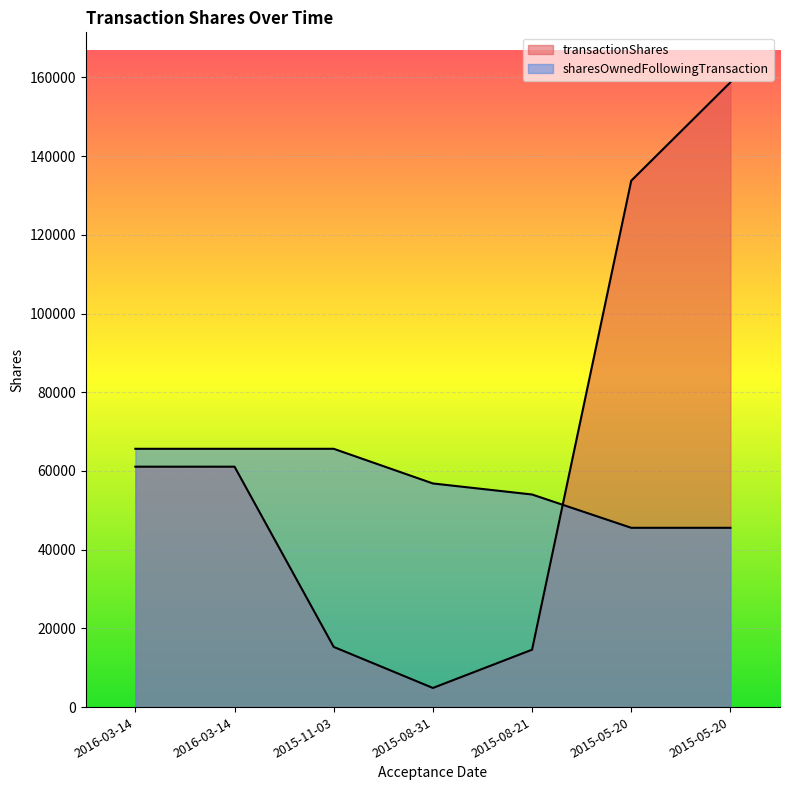

What is the difference between the maximum and minimum values in the transactionShares series?

153888